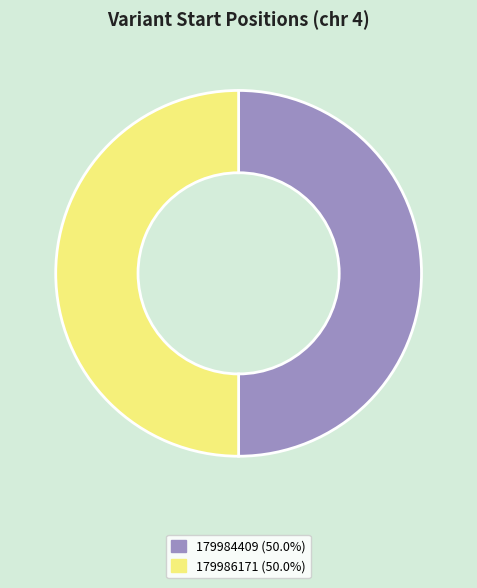

Do 179986171 (50.0%) and 179984409 (50.0%) together represent more than half of the pie?

Yes